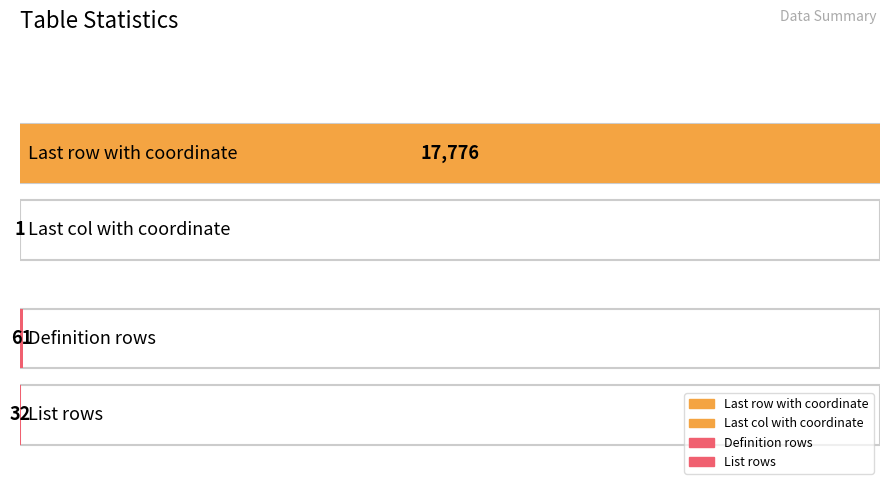

What position from the right is Definition rows?

2